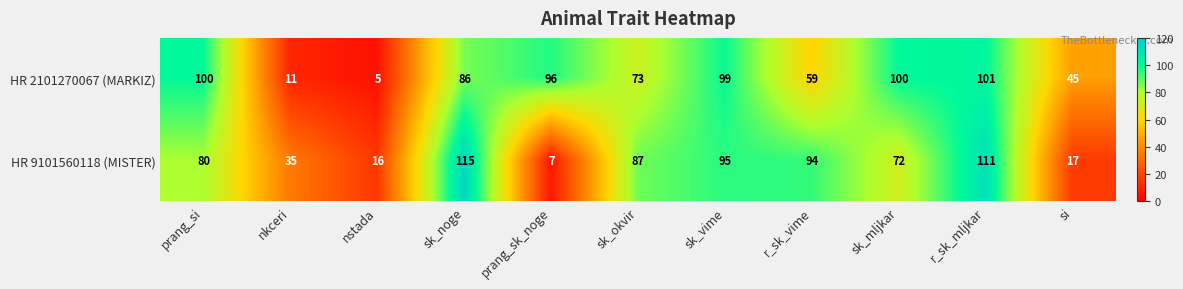

What is the minimum value shown in the chart?

5